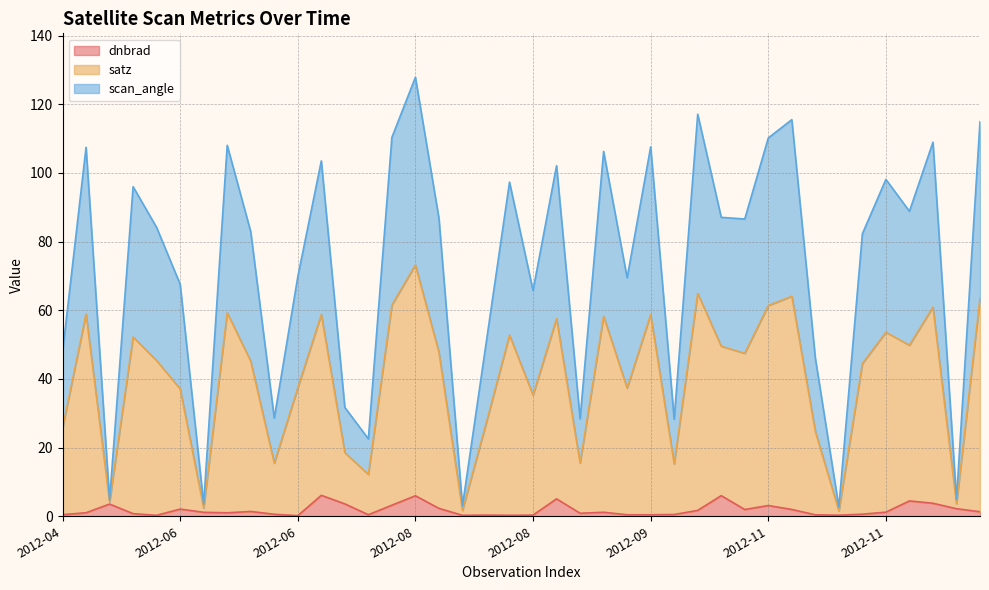

Where does the scan_angle series first go above 47?

2012-04